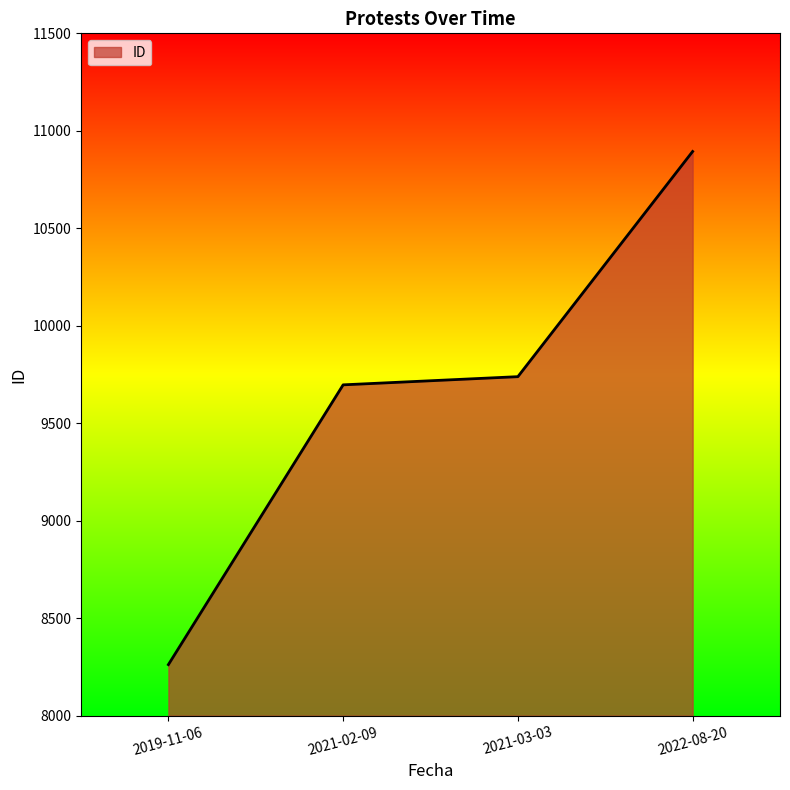

Read the value at 2019-11-06.

8262